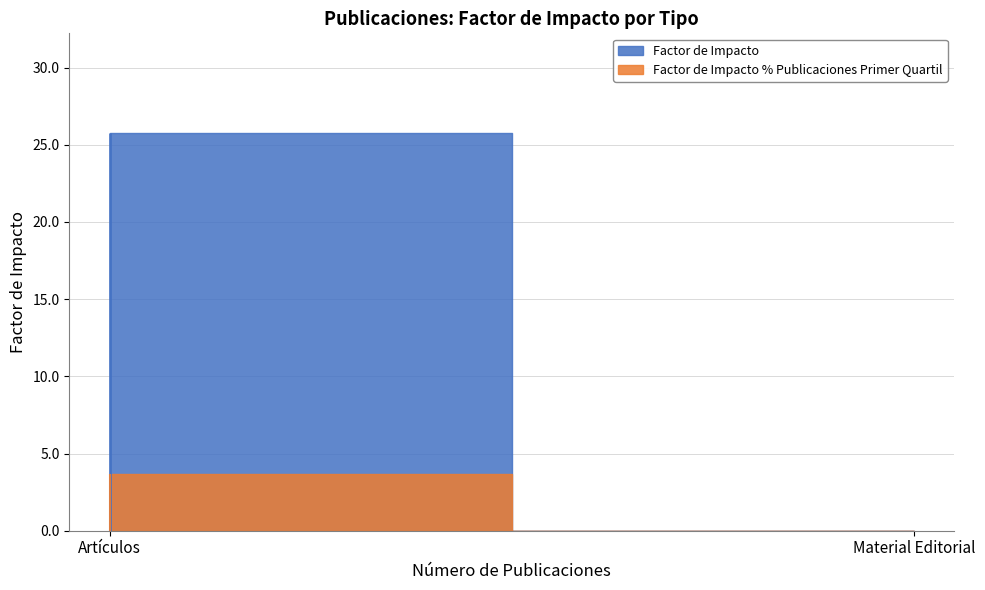

Rank the categories by Factor de Impacto value from lowest to highest.

Material Editorial, Artículos